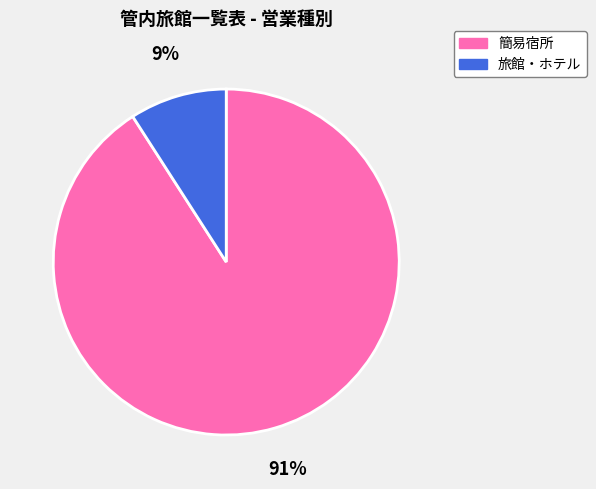

Is it true that 簡易宿所 is 83% of the pie?

False